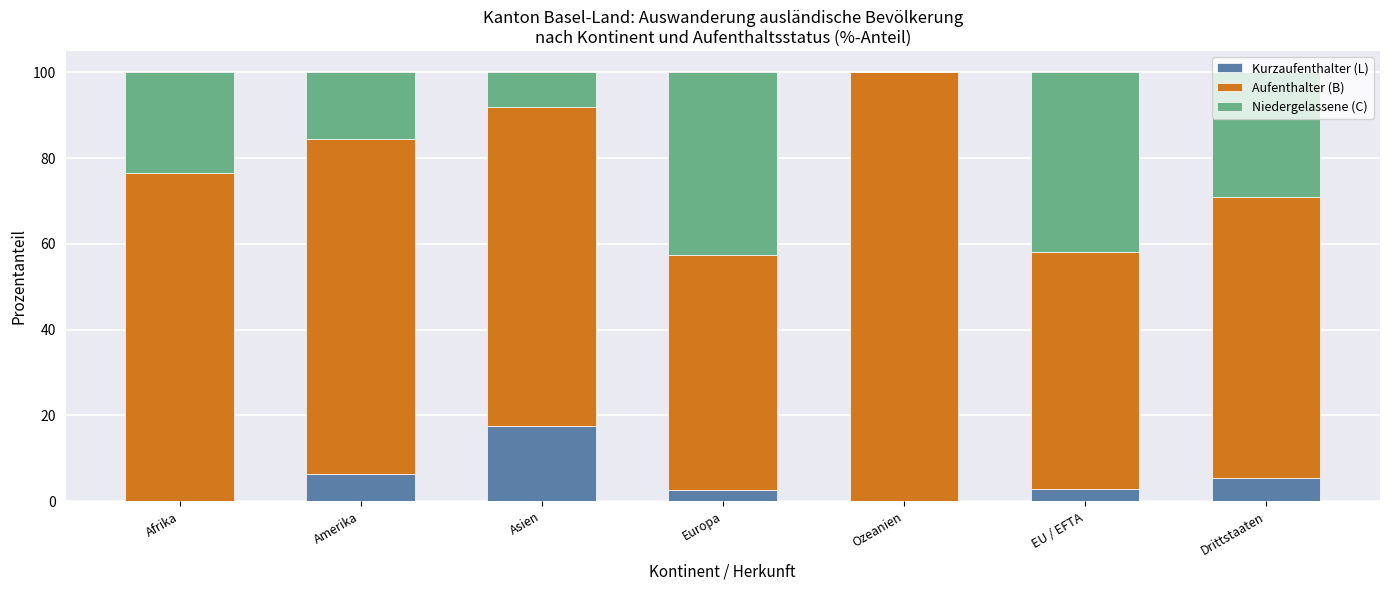

The Kurzaufenthalter (L) series shows 0.0 at Ozeanien. True or false?

True